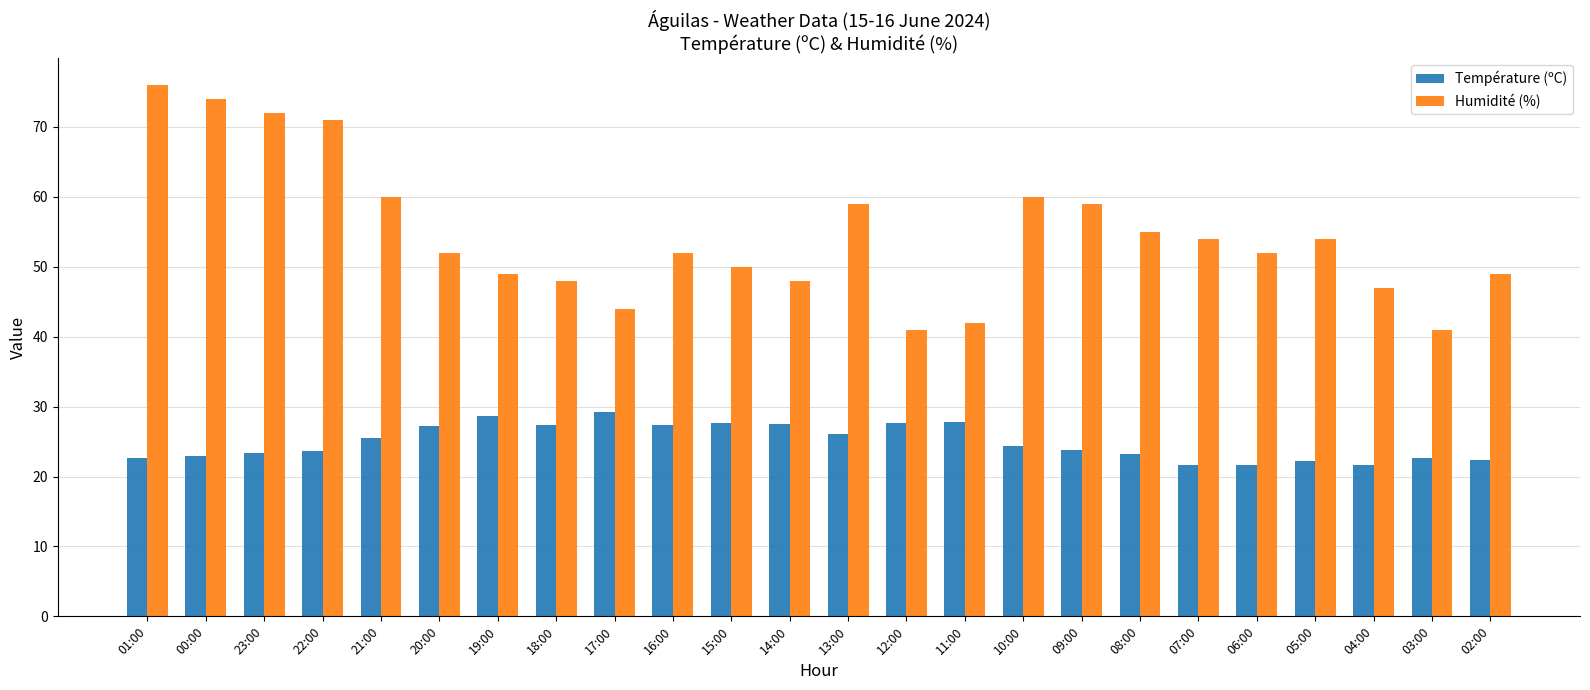

At how many categories does at least one series exceed 37?

24